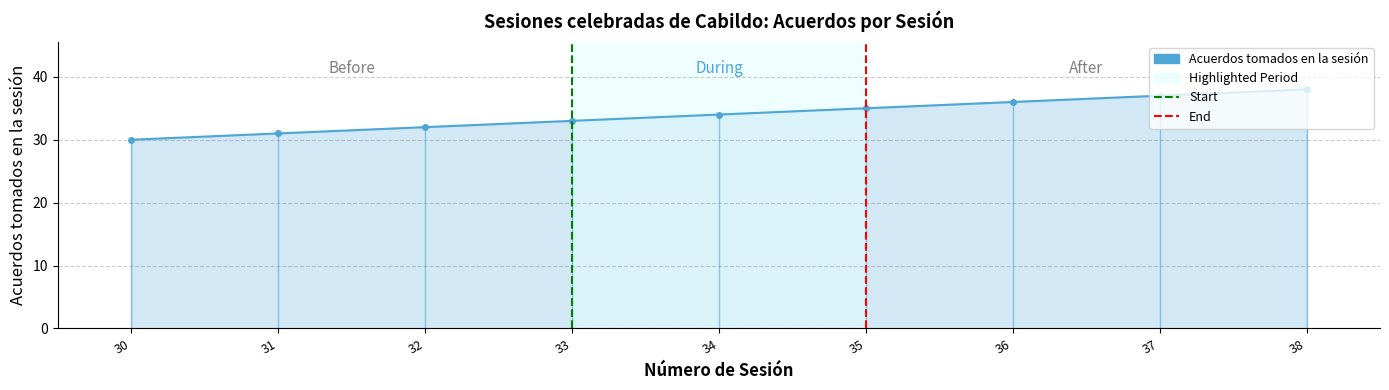

Count the values in the range 32 to 36.

5